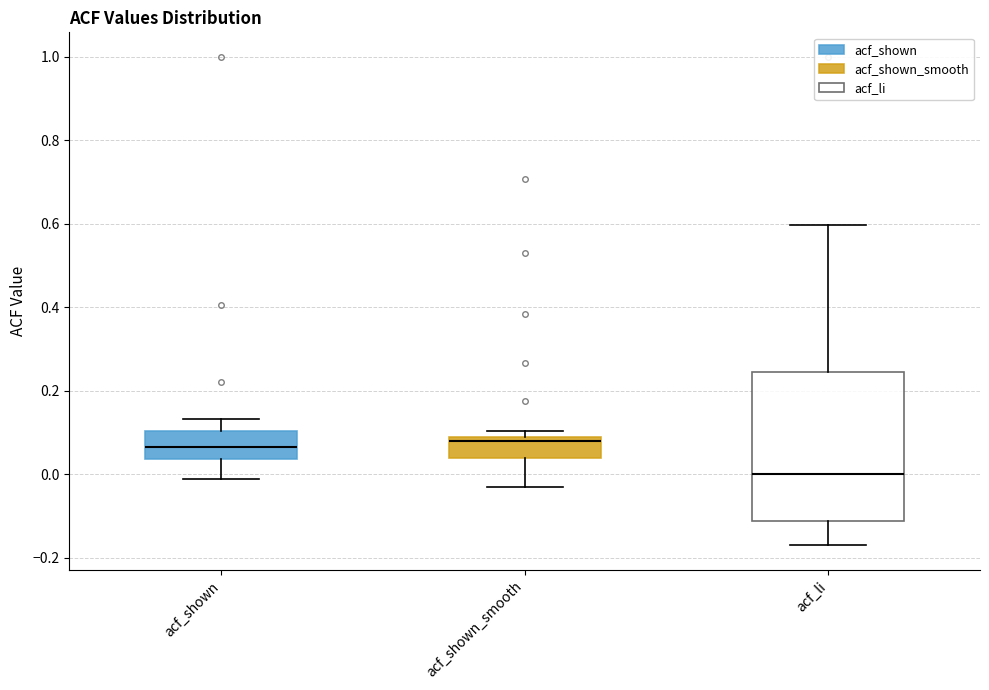

Comparing the boxes themselves (not the whiskers), which one is the tallest?

acf_li